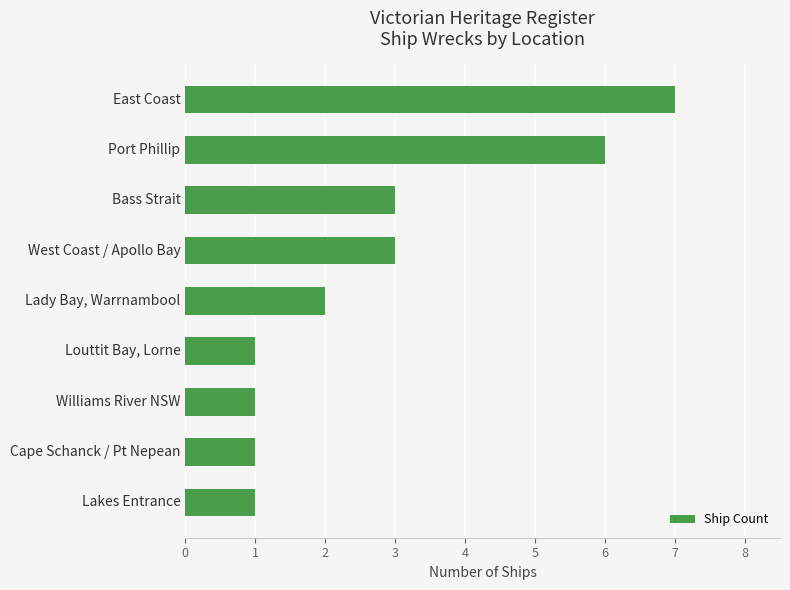

How many distinct data groups are displayed?

1